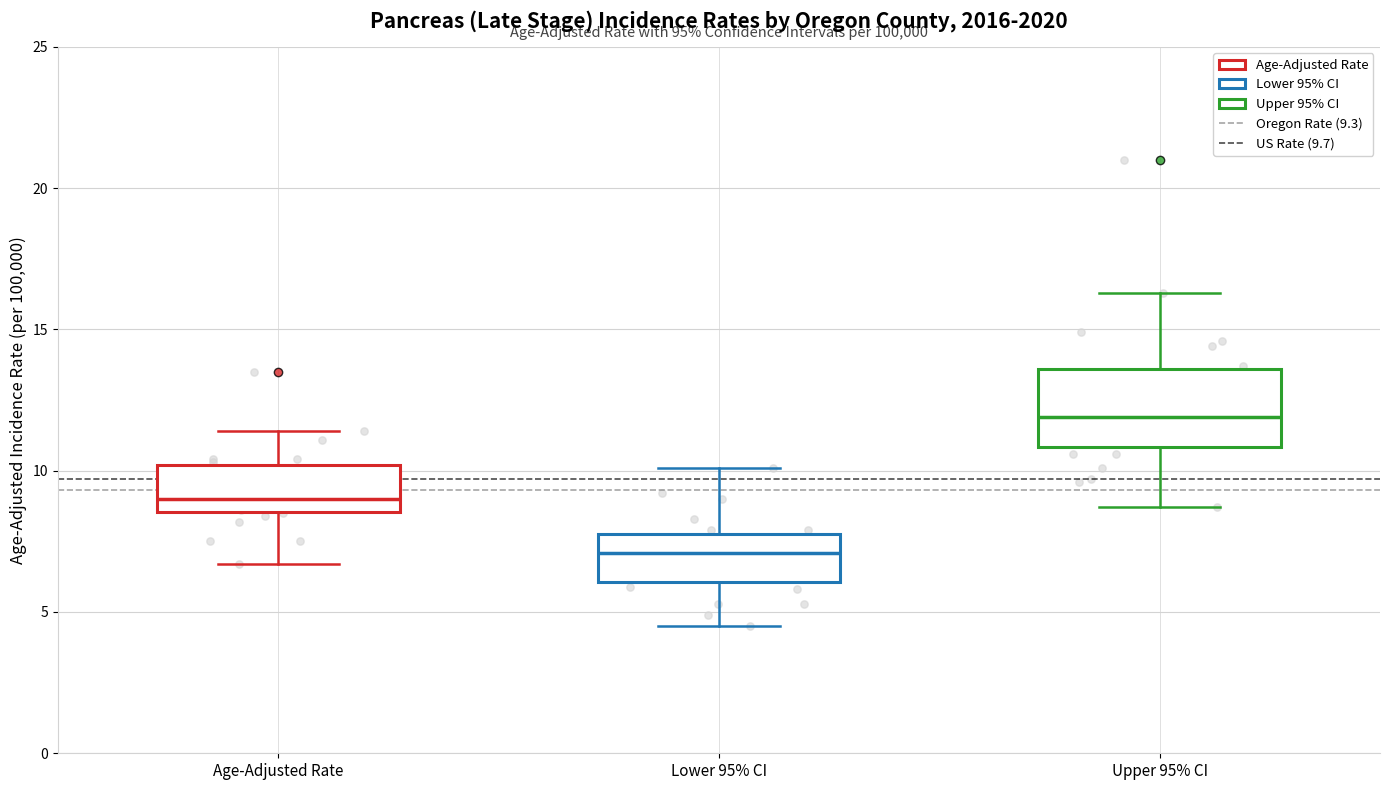

Which box's median line is the highest?

Upper 95% CI